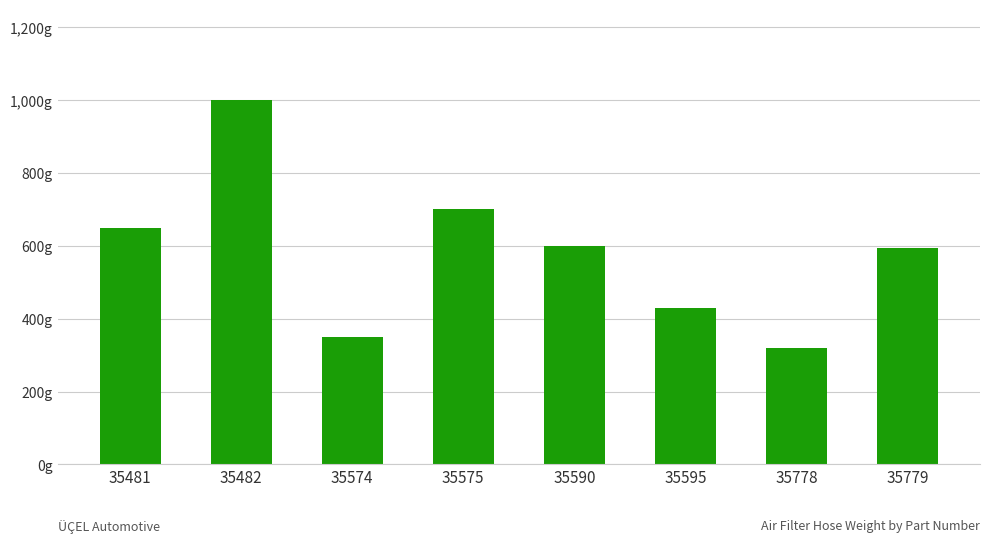

What is the ratio of the value at 35482 to the value at 35574?

2.9